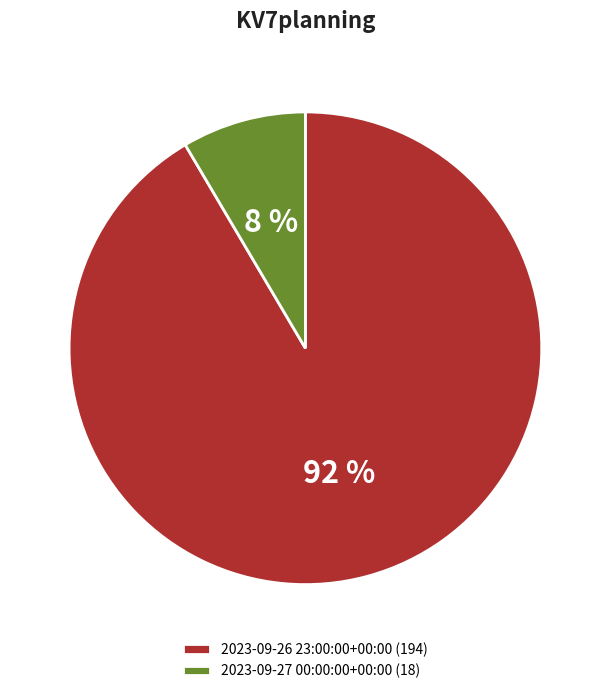

To the nearest percent, what is the combined percentage of 2023-09-27 00:00:00+00:00 and 2023-09-26 23:00:00+00:00?

100%